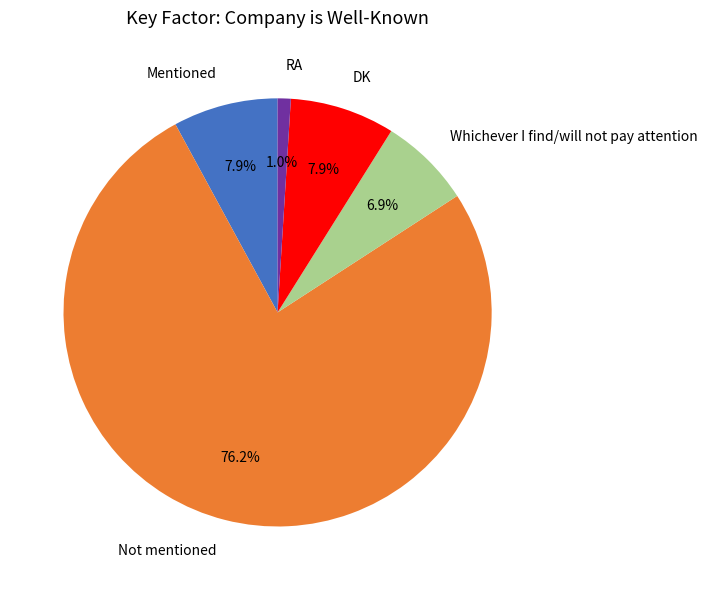

Which has a higher value, RA or Mentioned?

Mentioned